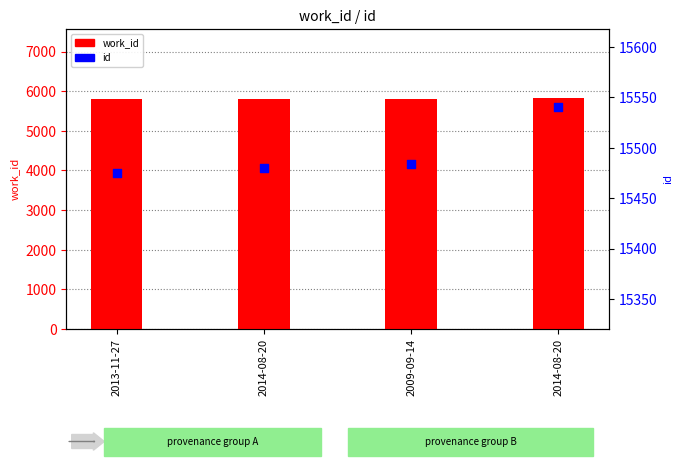

At how many categories does at least one series exceed 6948?

4